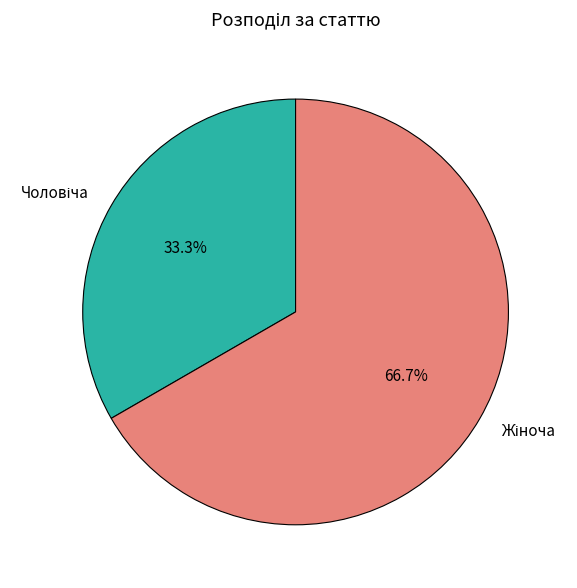

Between Чоловіча and Жіноча, which is larger?

Жіноча